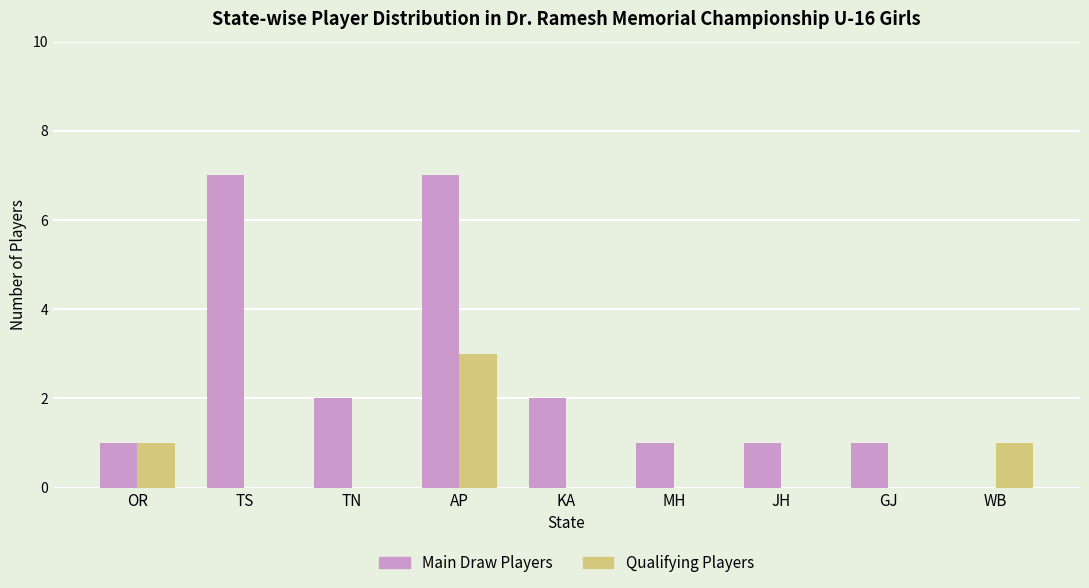

What is the greatest value displayed?

7